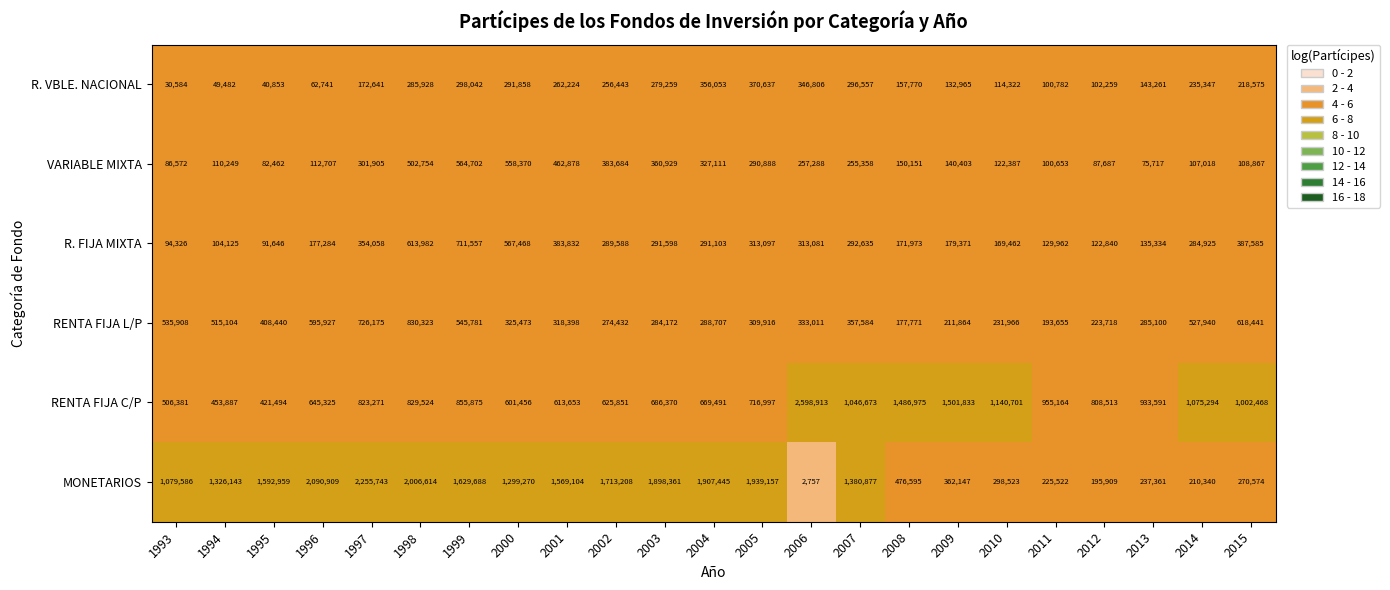

List the series in order of their peak value, lowest first.

R. VBLE. NACIONAL, VARIABLE MIXTA, R. FIJA MIXTA, RENTA FIJA L/P, MONETARIOS, RENTA FIJA C/P